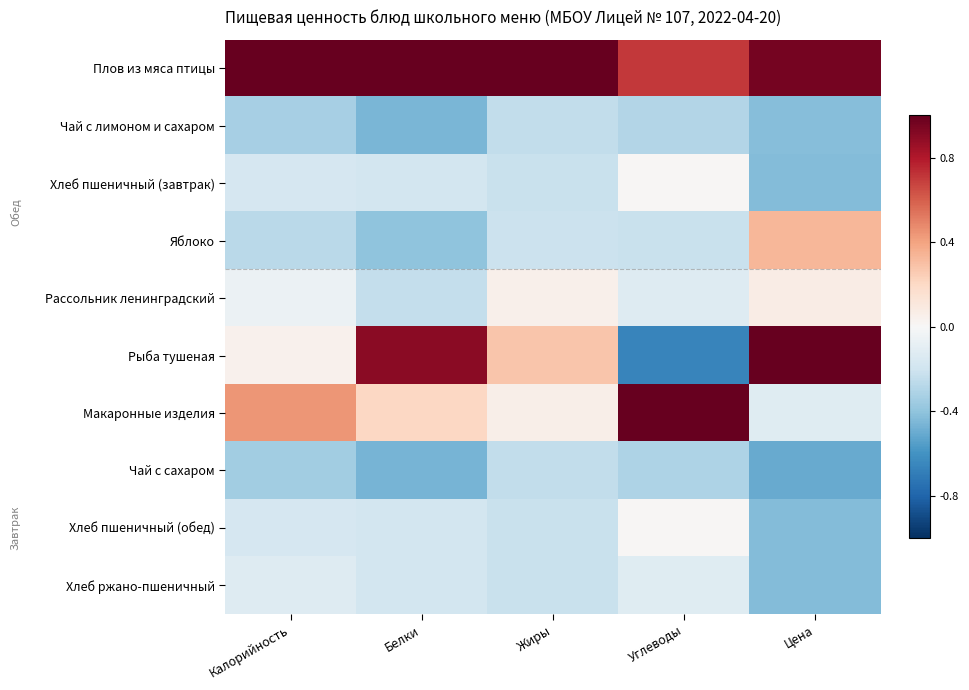

Reading left to right, extract all data points from this chart.

Плов из мяса птицы: Калорийность=1.0	Белки=1.0	Жиры=1.0	Углеводы=0.7	Цена=1.0
Чай с лимоном и сахаром: Калорийность=-0.3	Белки=-0.5	Жиры=-0.2	Углеводы=-0.3	Цена=-0.4
Хлеб пшеничный (завтрак): Калорийность=-0.2	Белки=-0.2	Жиры=-0.2	Углеводы=0.0	Цена=-0.4
Яблоко: Калорийность=-0.3	Белки=-0.4	Жиры=-0.2	Углеводы=-0.2	Цена=0.3
Рассольник ленинградский: Калорийность=-0.1	Белки=-0.2	Жиры=0.1	Углеводы=-0.1	Цена=0.1
Рыба тушеная: Калорийность=0.0	Белки=0.9	Жиры=0.3	Углеводы=-0.7	Цена=1.0
Макаронные изделия: Калорийность=0.4	Белки=0.2	Жиры=0.1	Углеводы=1.0	Цена=-0.1
Чай с сахаром: Калорийность=-0.3	Белки=-0.5	Жиры=-0.2	Углеводы=-0.3	Цена=-0.5
Хлеб пшеничный (обед): Калорийность=-0.2	Белки=-0.2	Жиры=-0.2	Углеводы=0.0	Цена=-0.4
Хлеб ржано-пшеничный: Калорийность=-0.1	Белки=-0.2	Жиры=-0.2	Углеводы=-0.1	Цена=-0.4